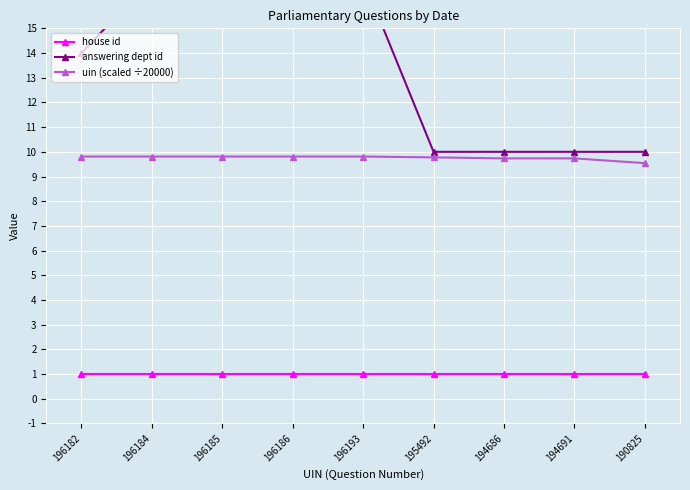

What is the minimum value shown in the chart?

1.0